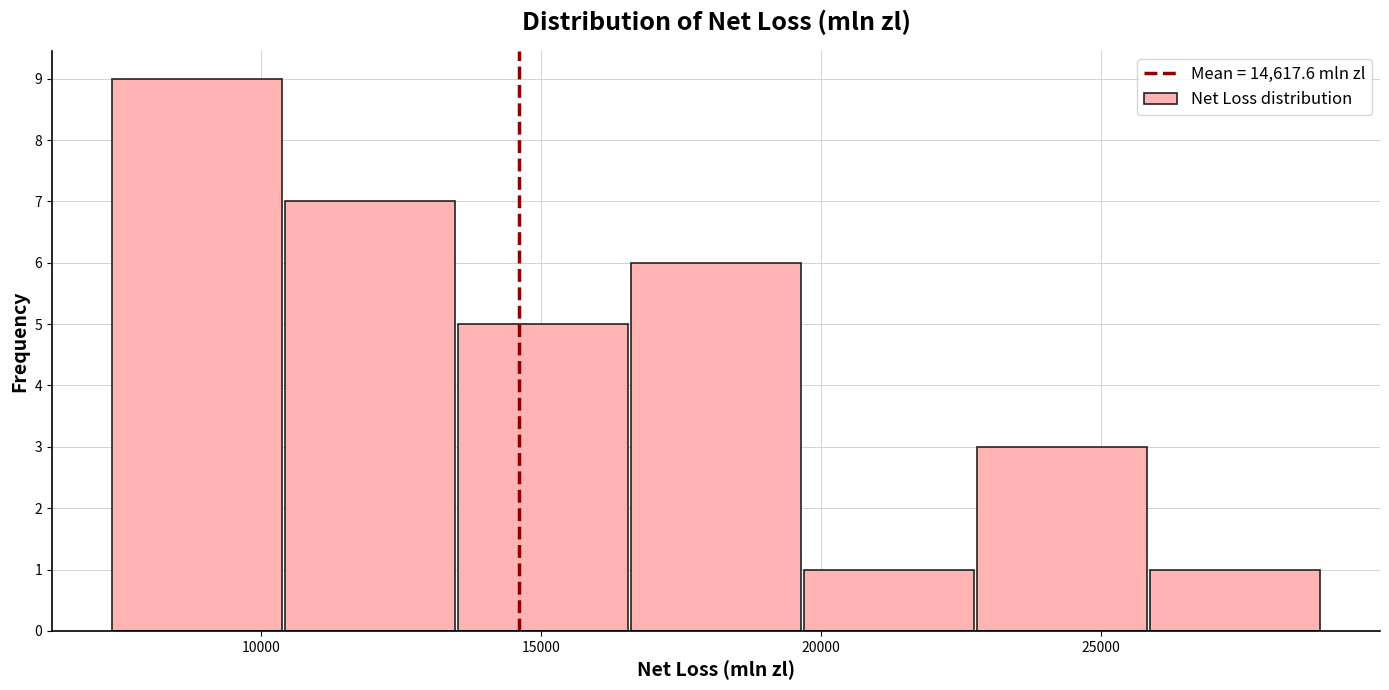

Reading left to right, transcribe this chart: for each bar, give the range it covers on the x-axis and its height. Neither the bar edges nor the heights are printed on the chart, so give them approximately, as read against the axes.

7500 to 10500: 9
10500 to 13500: 7
13500 to 16500: 5
16500 to 19500: 6
19500 to 23000: 1
23000 to 26000: 3
26000 to 29000: 1